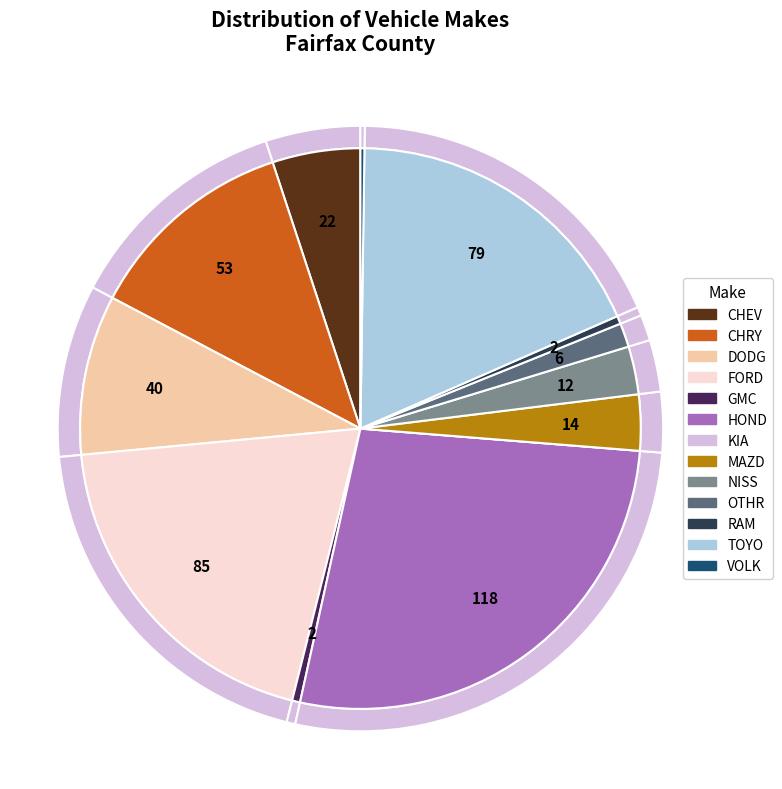

Is it true that TOYO is 7% of the pie?

False